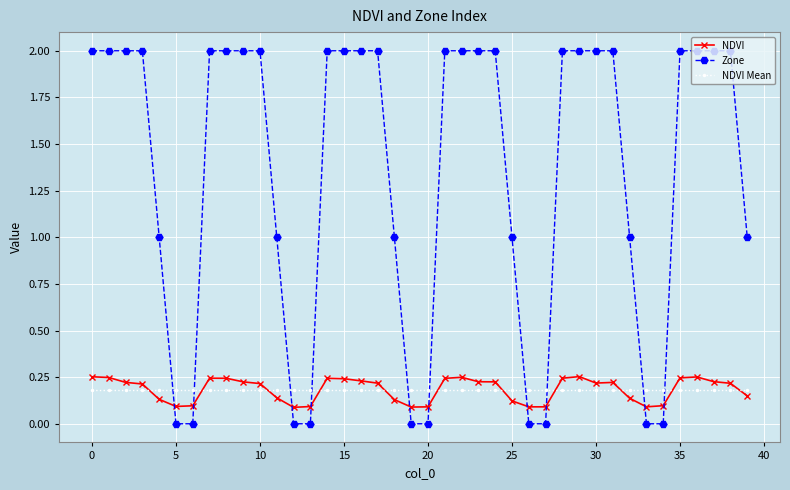

How many lines are shown in the chart?

3